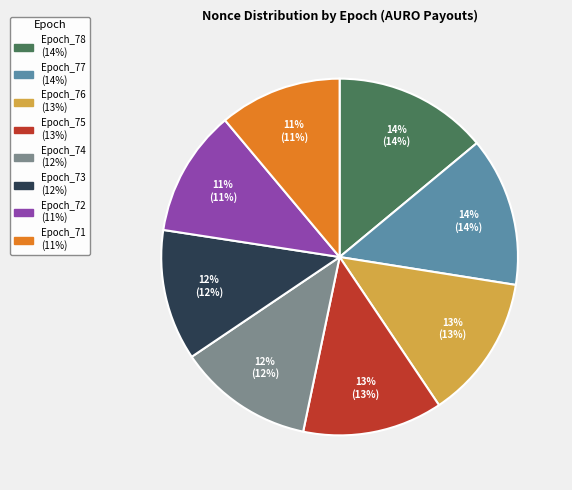

Combined, do Epoch_76 and Epoch_75 account for over 50%?

No